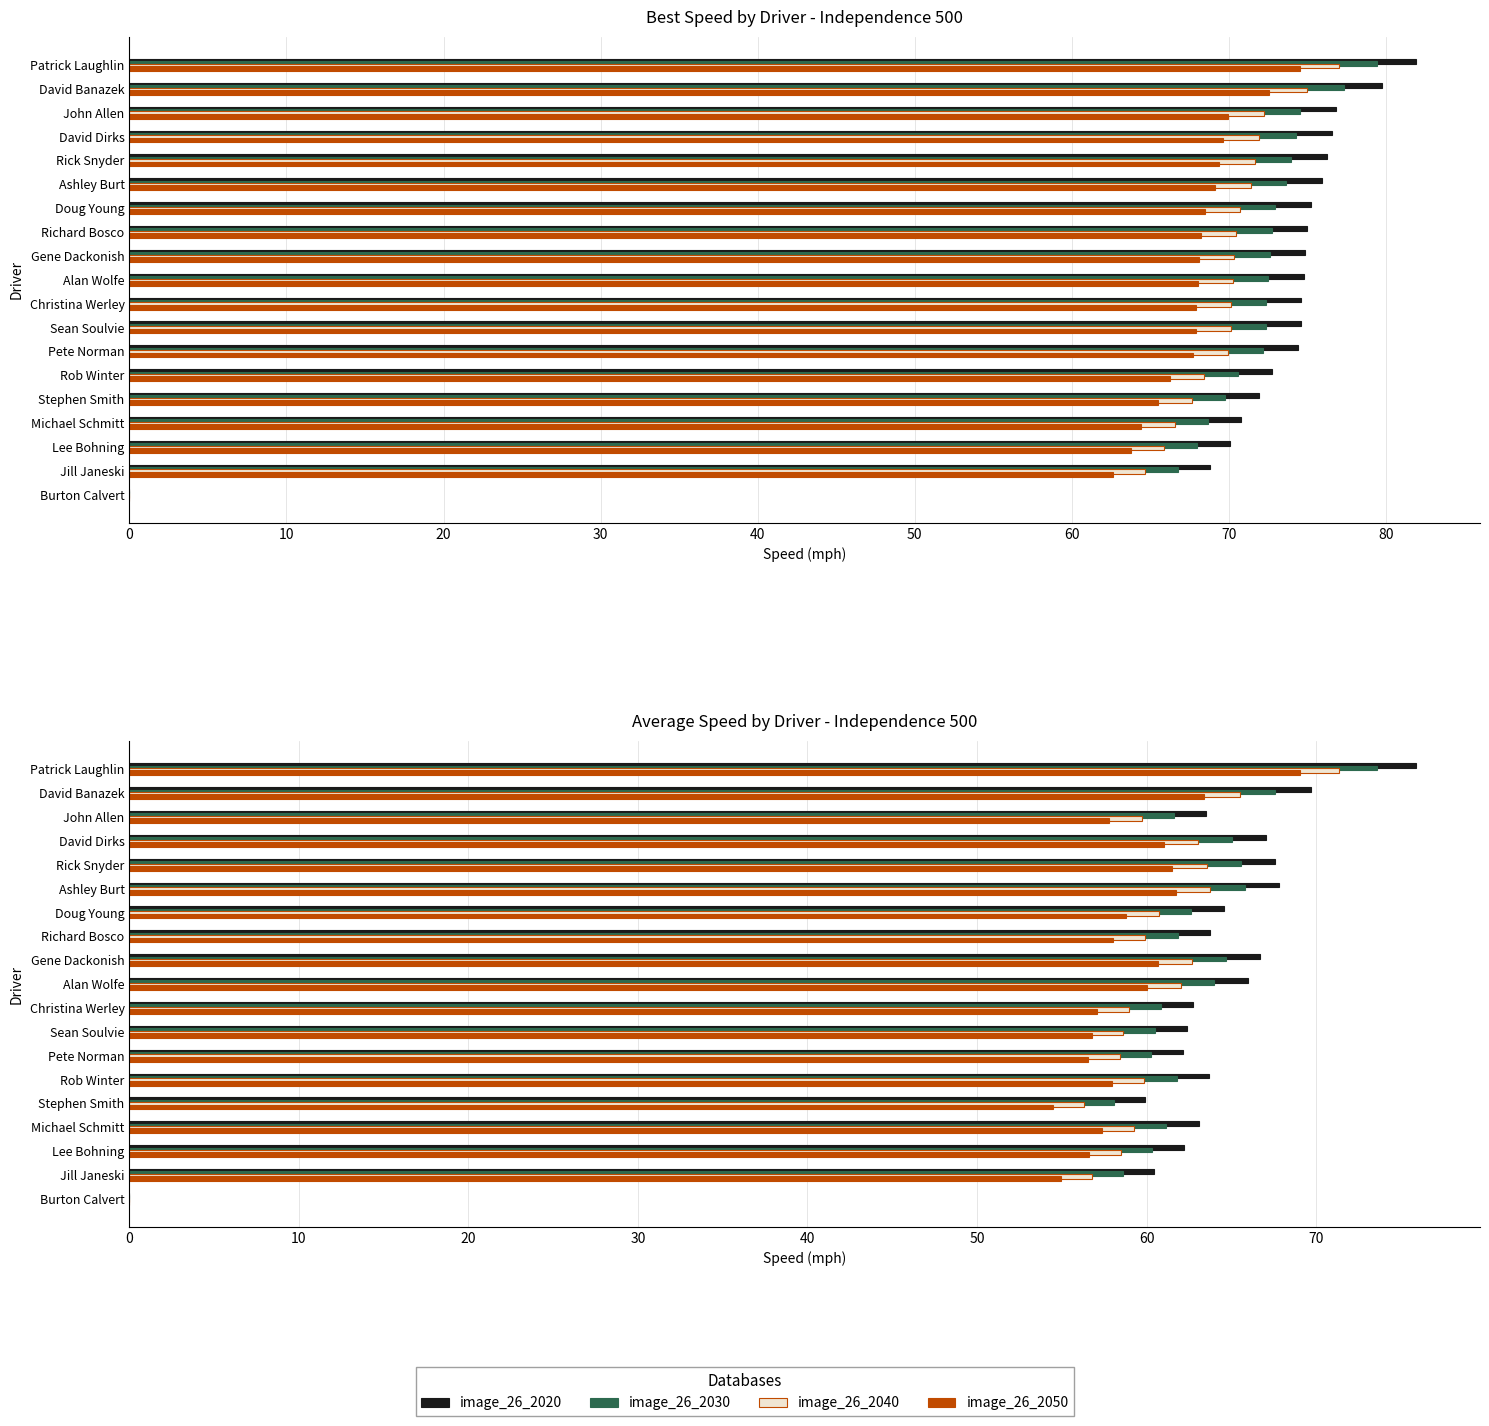

Rank the series at David Dirks from highest to lowest value.

image_26_2020, image_26_2030, image_26_2040, image_26_2050